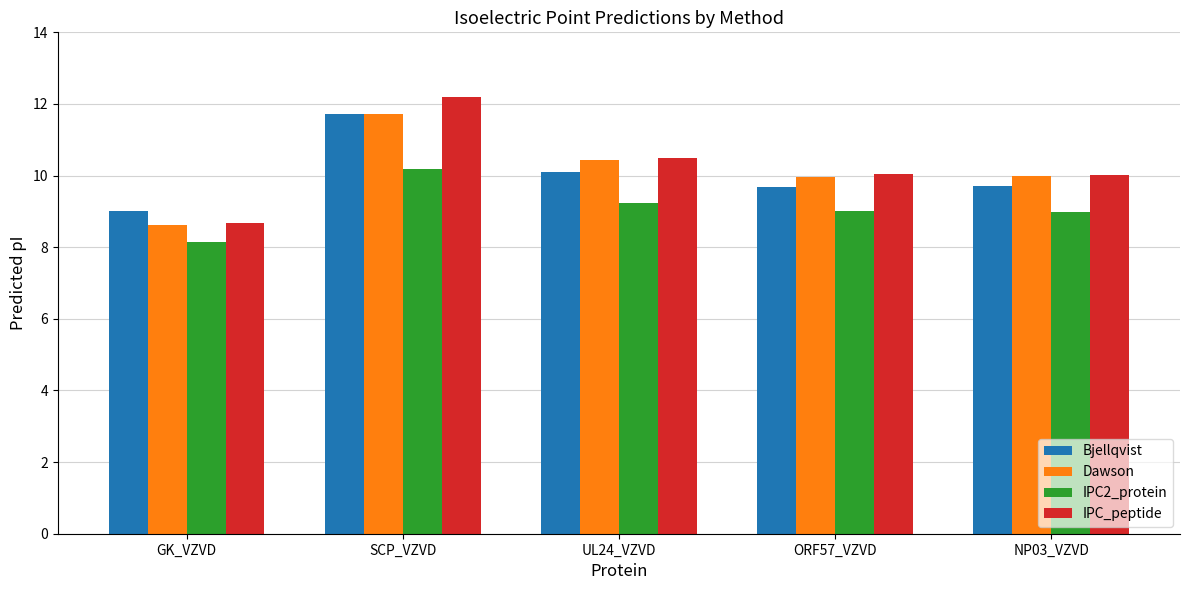

Is it true that Dawson equals 15.1 at UL24_VZVD?

False